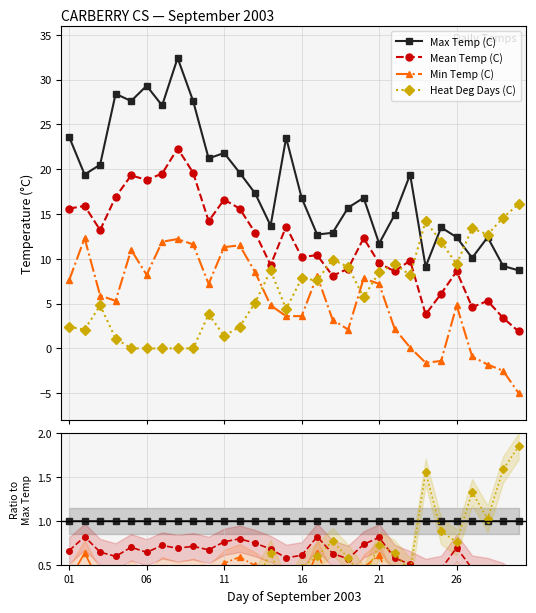

What are all the series names shown in the legend?

Max Temp (C), Mean Temp (C), Min Temp (C), Heat Deg Days (C)